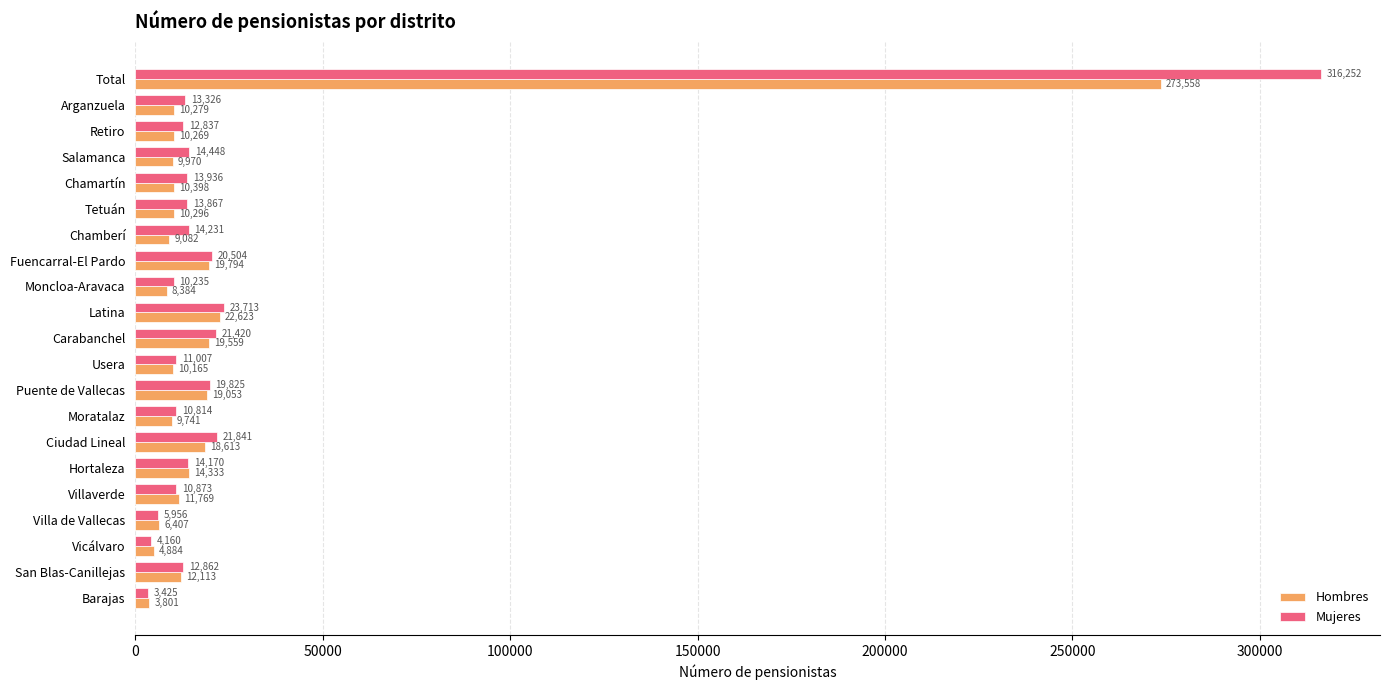

What is the smallest value displayed?

3425